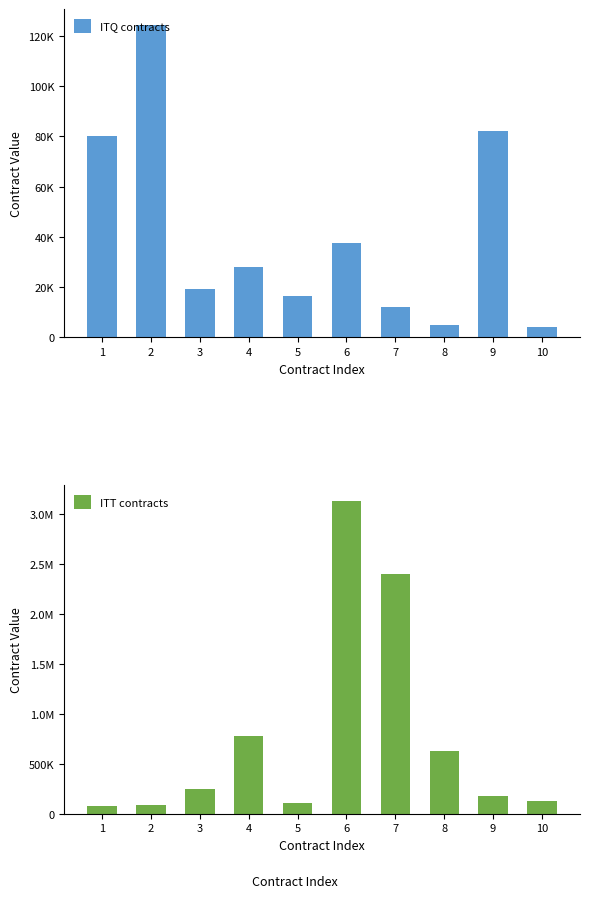

Rank the categories by ITQ contracts value from lowest to highest.

10, 8, 7, 5, 3, 4, 6, 1, 9, 2